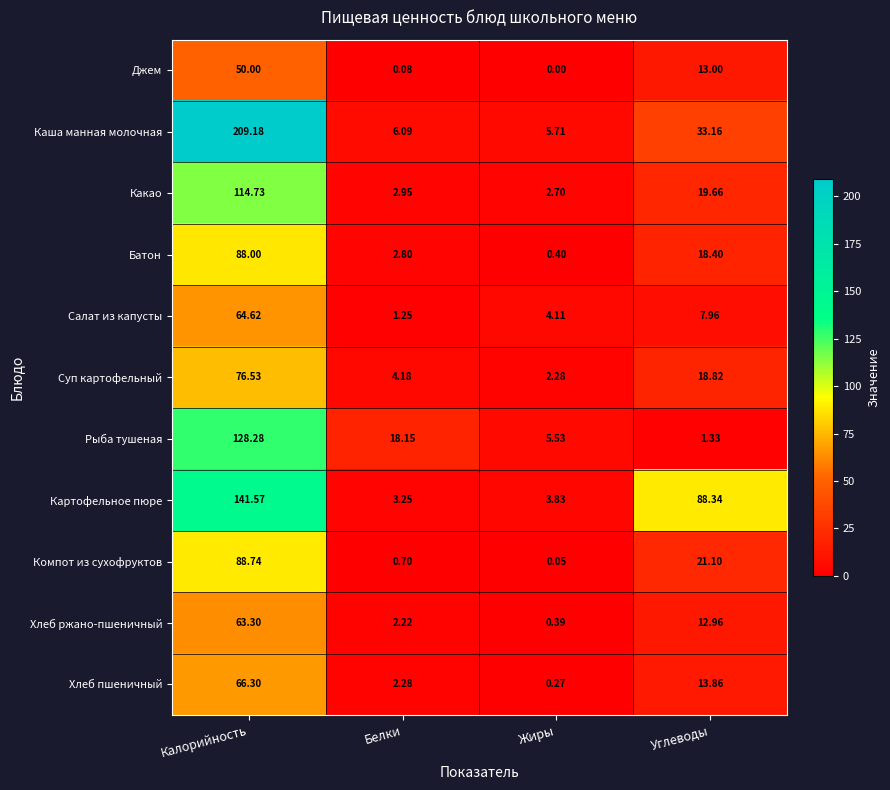

At which label does Какао reach its minimum?

Жиры